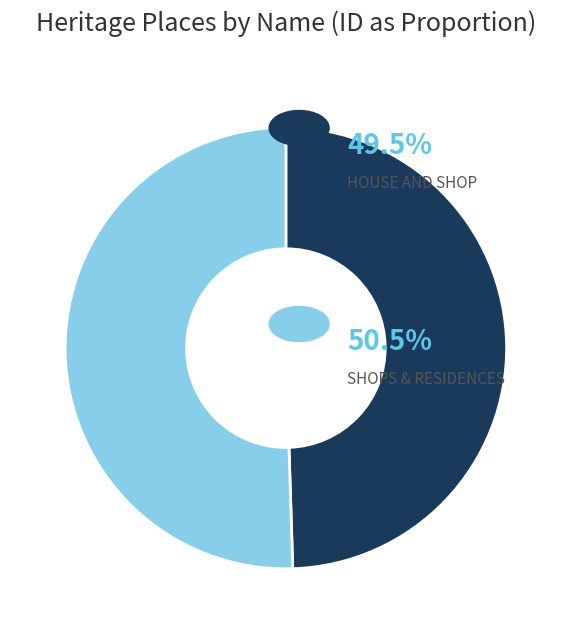

Is there a majority slice in this chart?

Yes